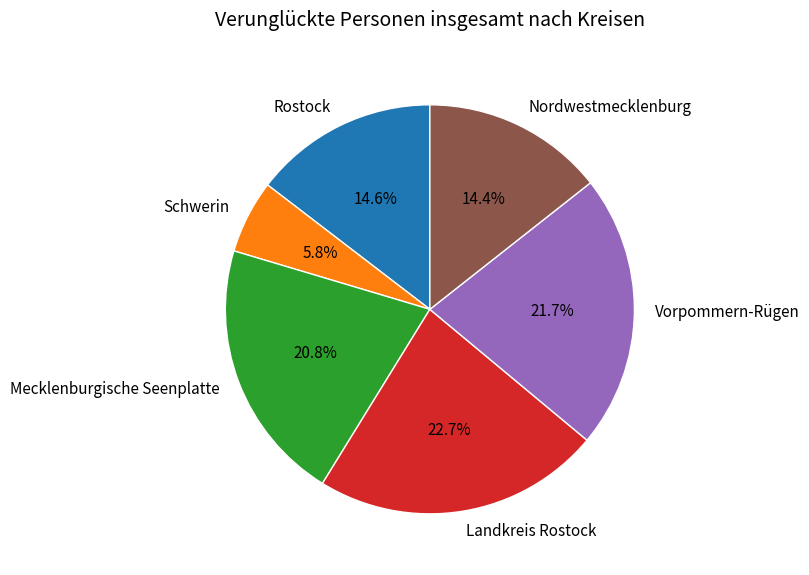

Which slice is the smallest?

Schwerin